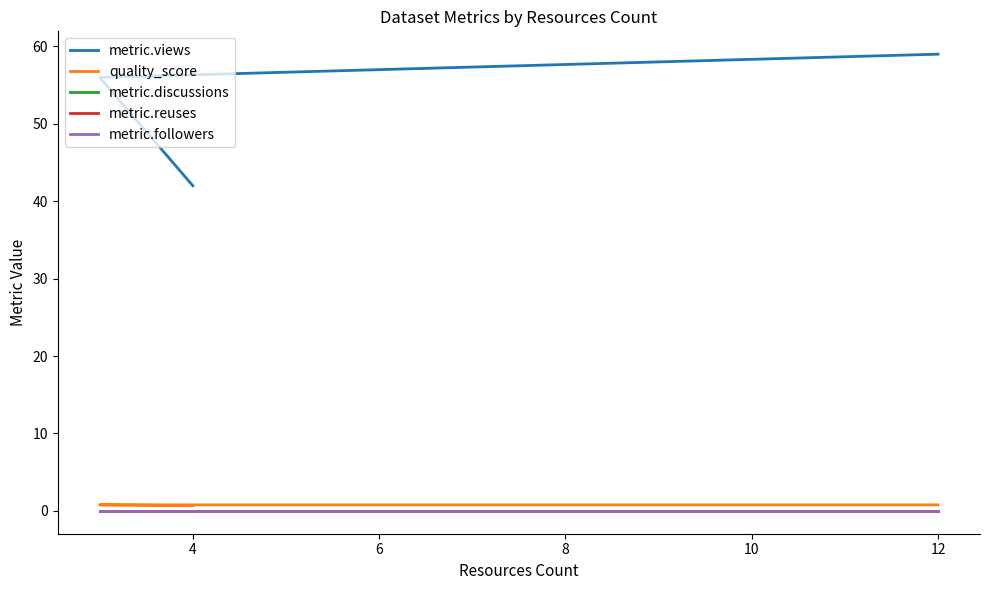

How many distinct data groups are displayed?

5